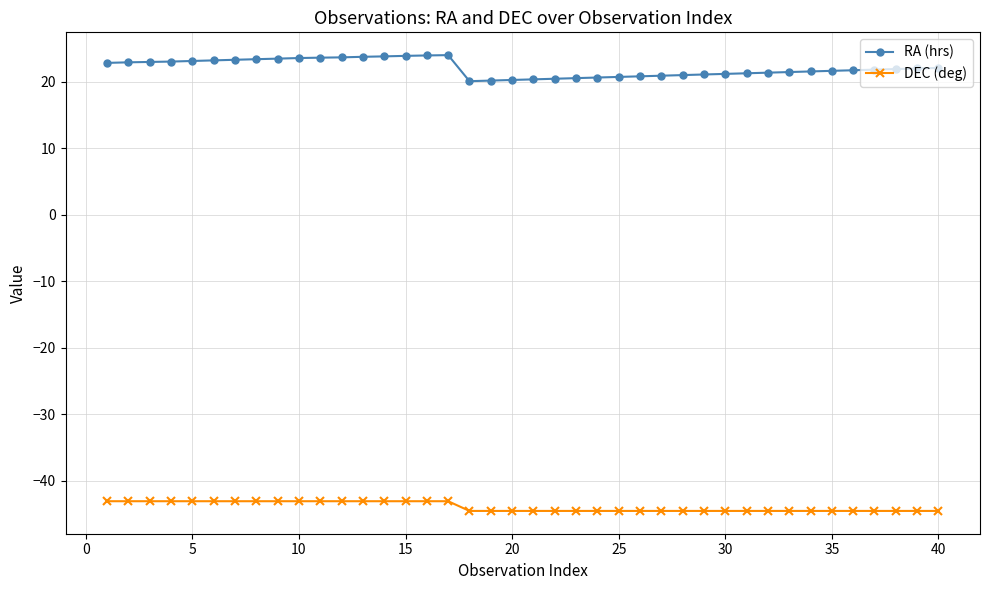

What is the value of the RA (hrs) point at the 2nd from the left?

22.9